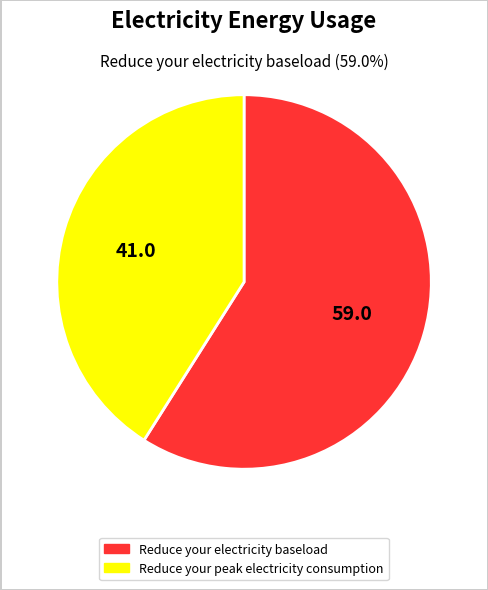

Which category has the biggest portion of the pie?

Reduce your electricity baseload